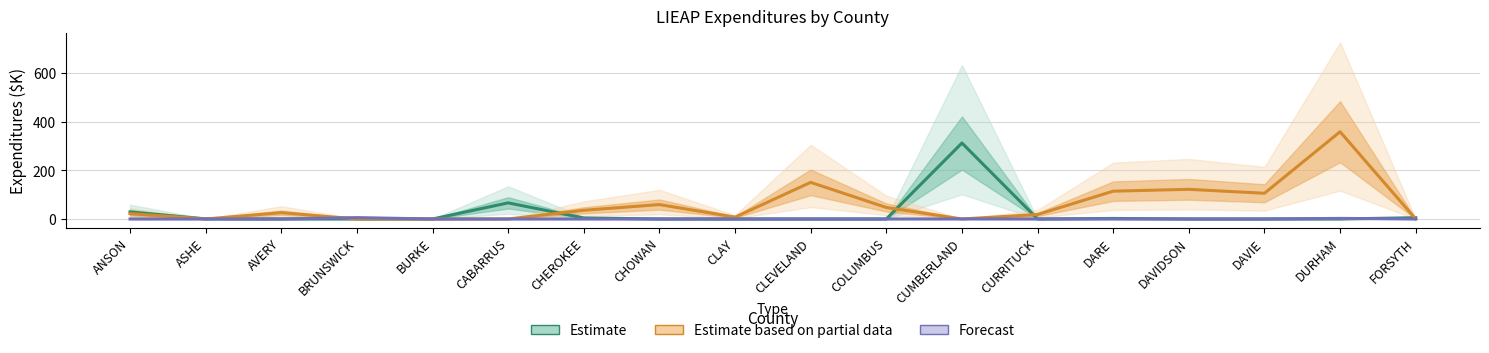

Does the chart have visible grid lines?

Yes